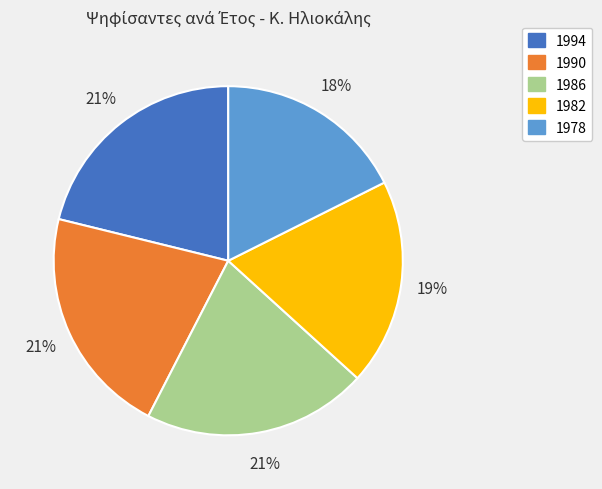

To the nearest percent, what portion does 1994 represent?

21%